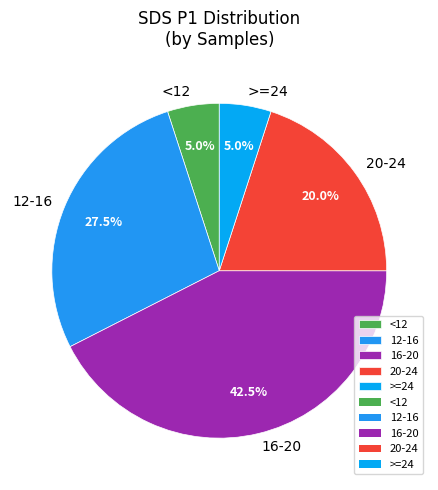

Is there a majority slice in this chart?

No